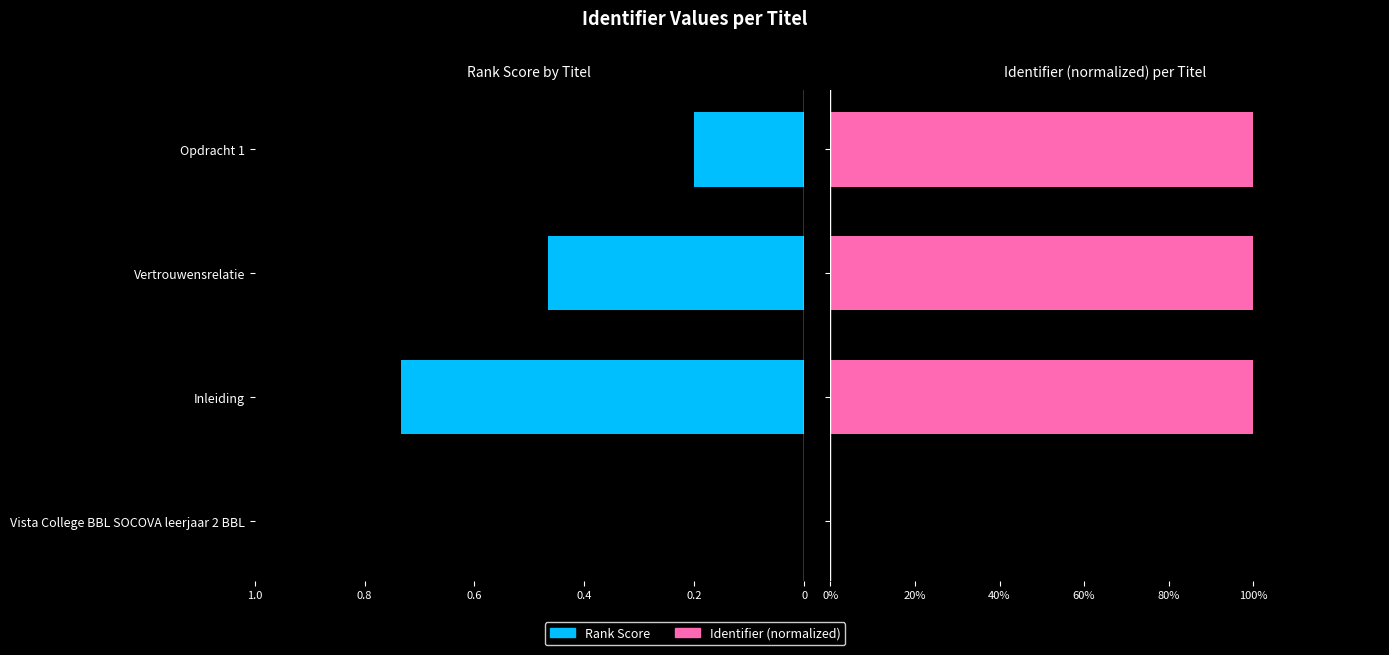

Reading right to left, extract all data points from this chart.

Rank Score: 0.2	0.5	0.7	0.0
Identifier (normalized): 1.0	1.0	1.0	0.0